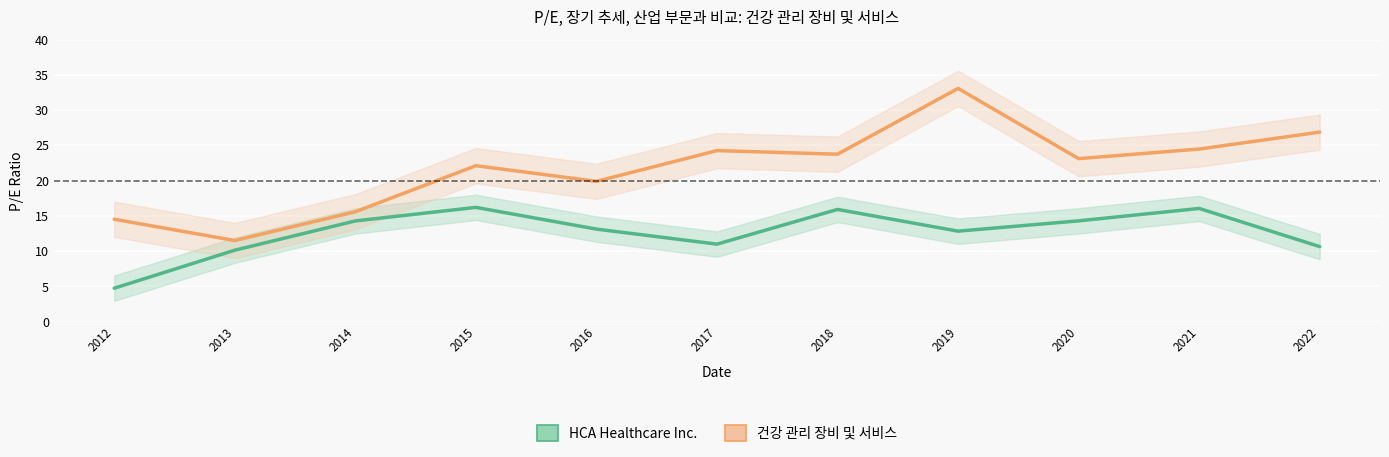

What is the difference between the second highest and minimum values in the 건강 관리 장비 및 서비스 series?

15.4